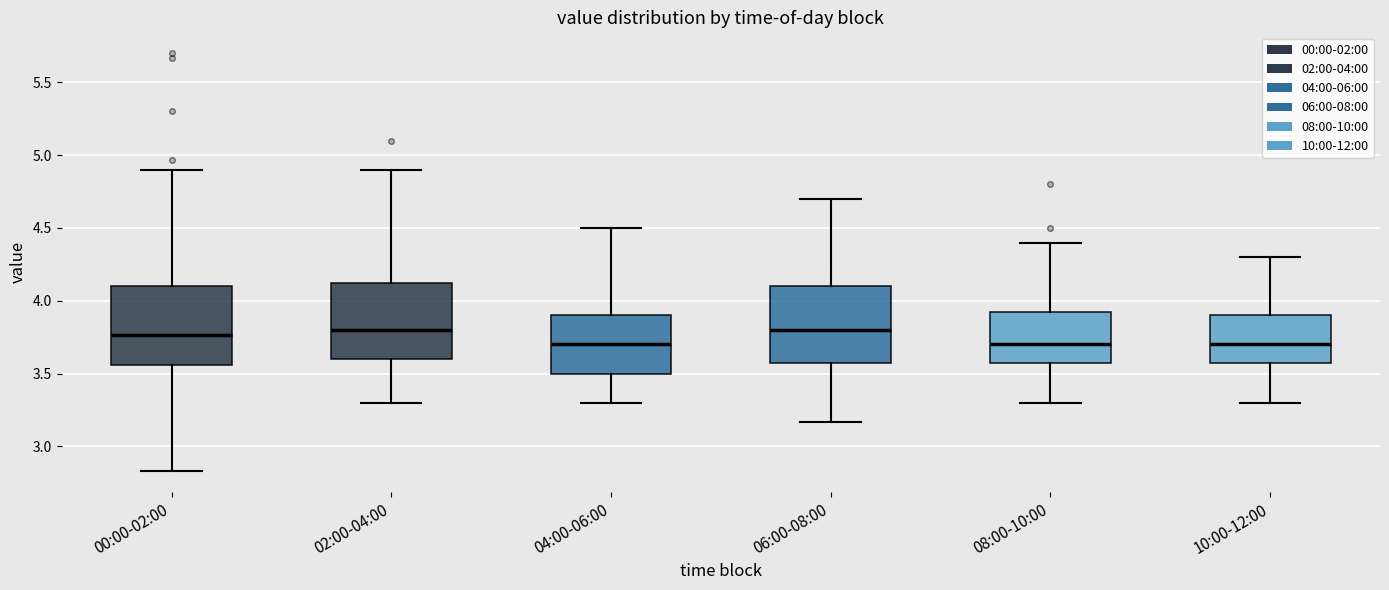

Where is the lower edge of the box for 10:00-12:00 on the y-axis? The values are not printed on the chart, so give them approximately, as read against the axis.

3.60